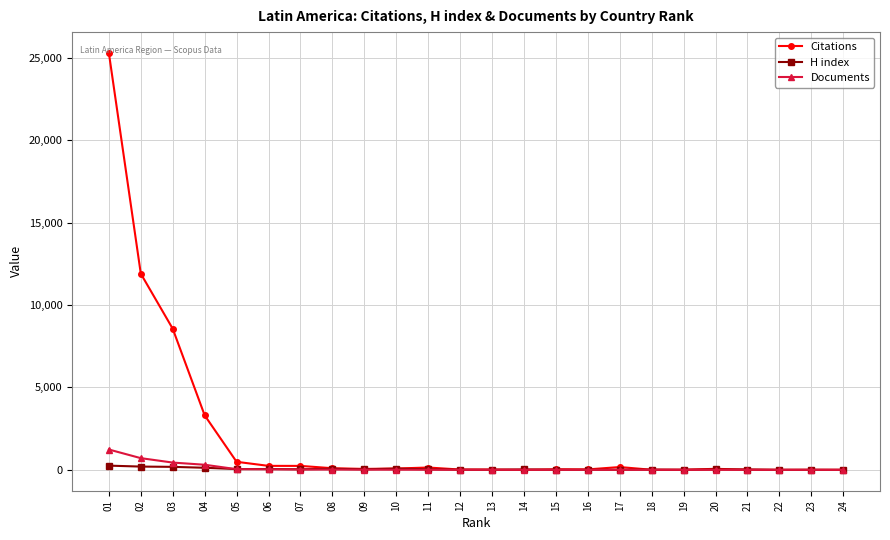

What is the value of the Citations point at the 7th from the left?

241